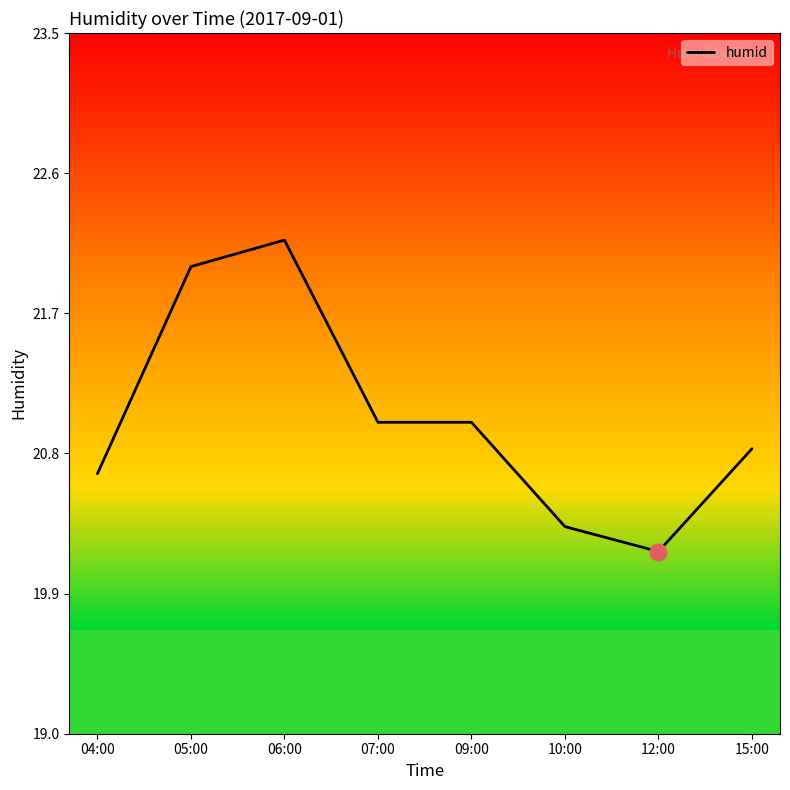

Where is the first local maximum?

06:00